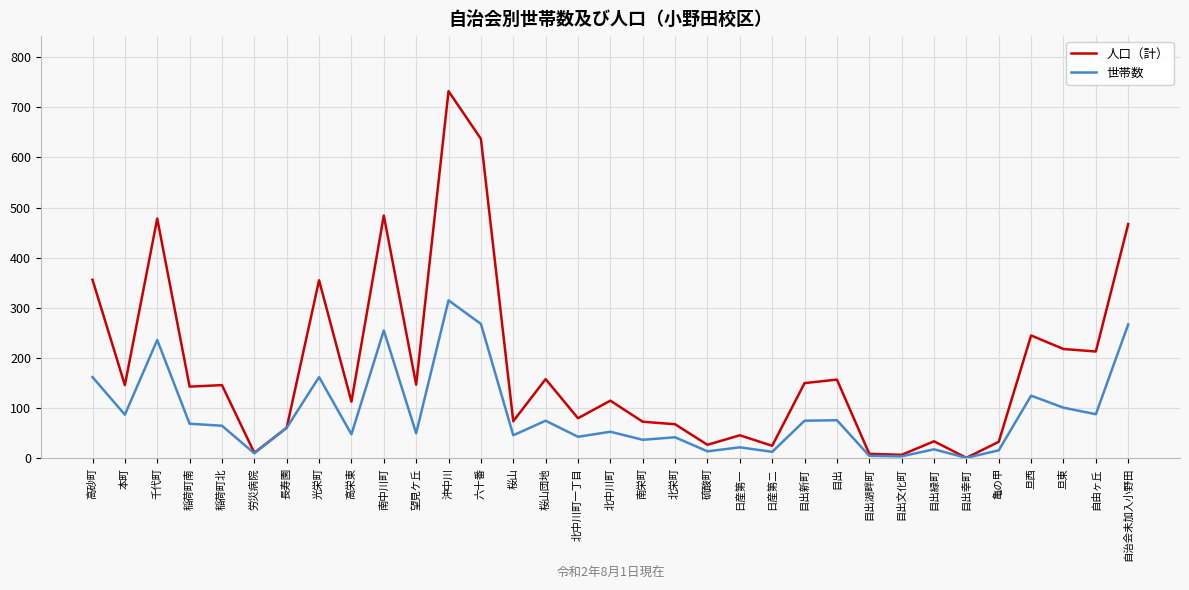

Rank the series by their average value, from lowest to highest.

世帯数, 人口（計）